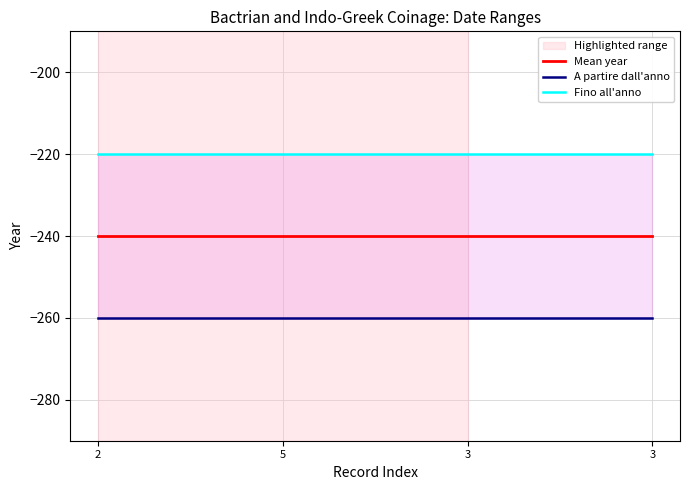

Rank the series by their maximum value, from lowest to highest.

A partire dall'anno, Mean year, Fino all'anno